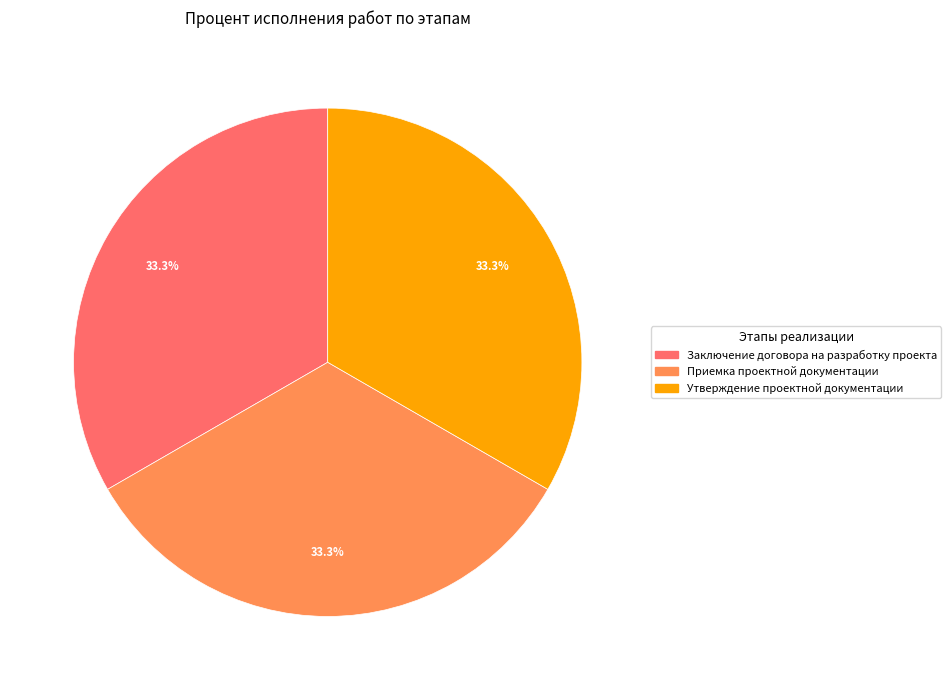

Is there a majority slice in this chart?

No